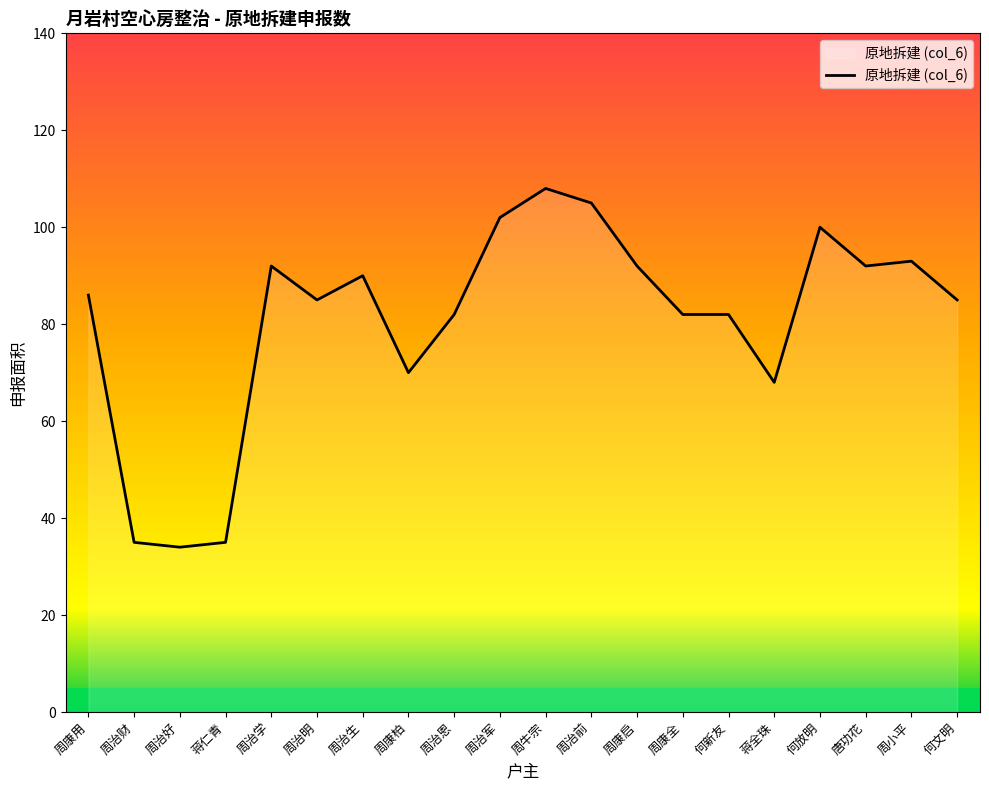

What position from the right is 周康全?

7